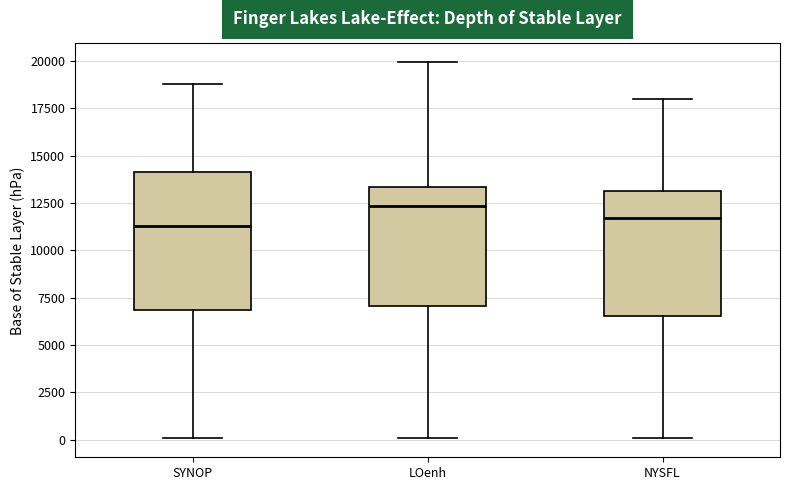

Reading left to right, transcribe this box plot: for each box, give where its median line is, the range the box spans, and where its two whiskers end, as read against the y-axis. The values are not printed on the chart, so give them approximately, as read against the axis.

SYNOP: median 11500, box 7000 to 14000, whiskers 0 to 19000
LOenh: median 12500, box 7000 to 13500, whiskers 0 to 20000
NYSFL: median 11500, box 6500 to 13000, whiskers 0 to 18000